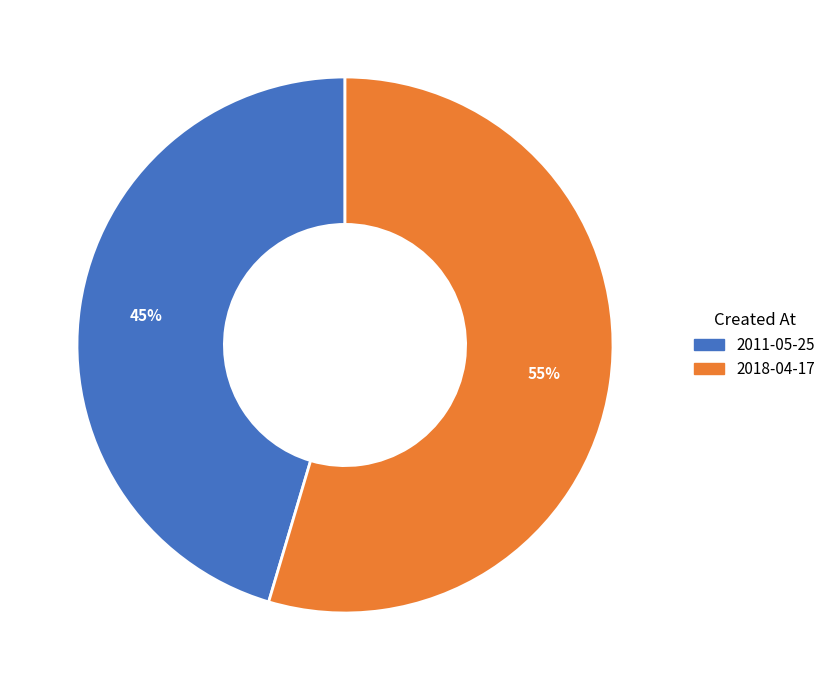

Is 2018-04-17 the majority of the pie?

Yes